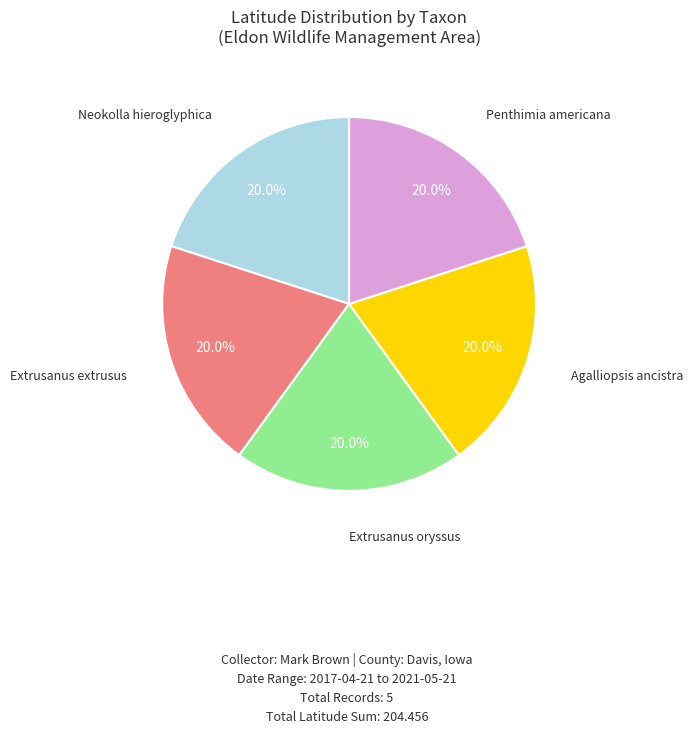

Is there a majority slice in this chart?

No